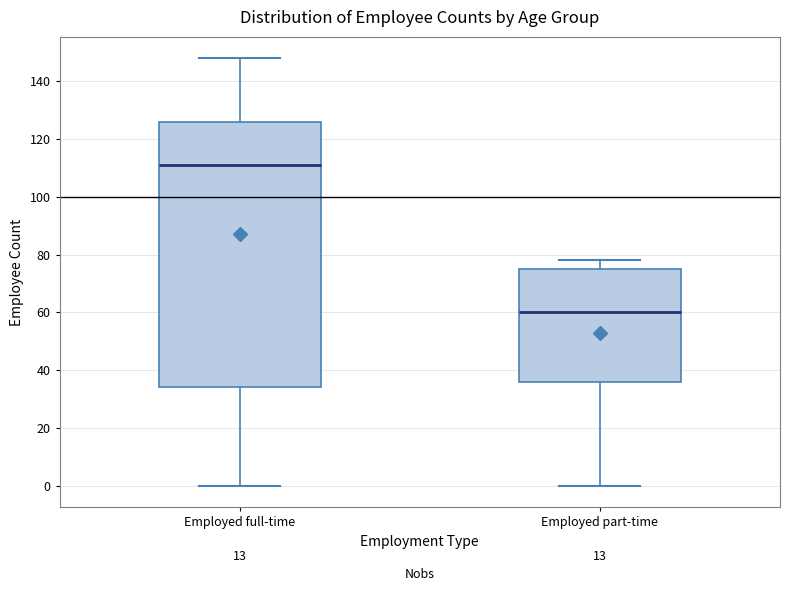

Reading left to right, read every box against the y-axis: the position of its median line, the range the box covers, and the ends of its whiskers. The values are not printed on the chart, so give them approximately, as read against the axis.

Employed full-time: median 112, box 34 to 126, whiskers 0 to 148
Employed part-time: median 60, box 36 to 76, whiskers 0 to 78